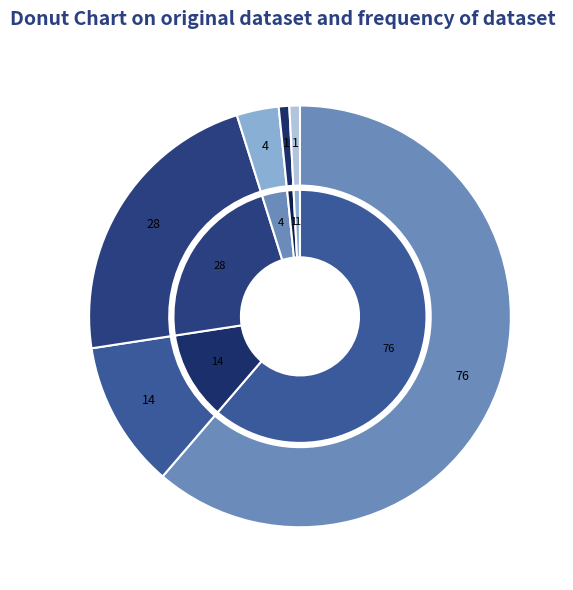

Is it true that 3 is 0% of the pie?

True